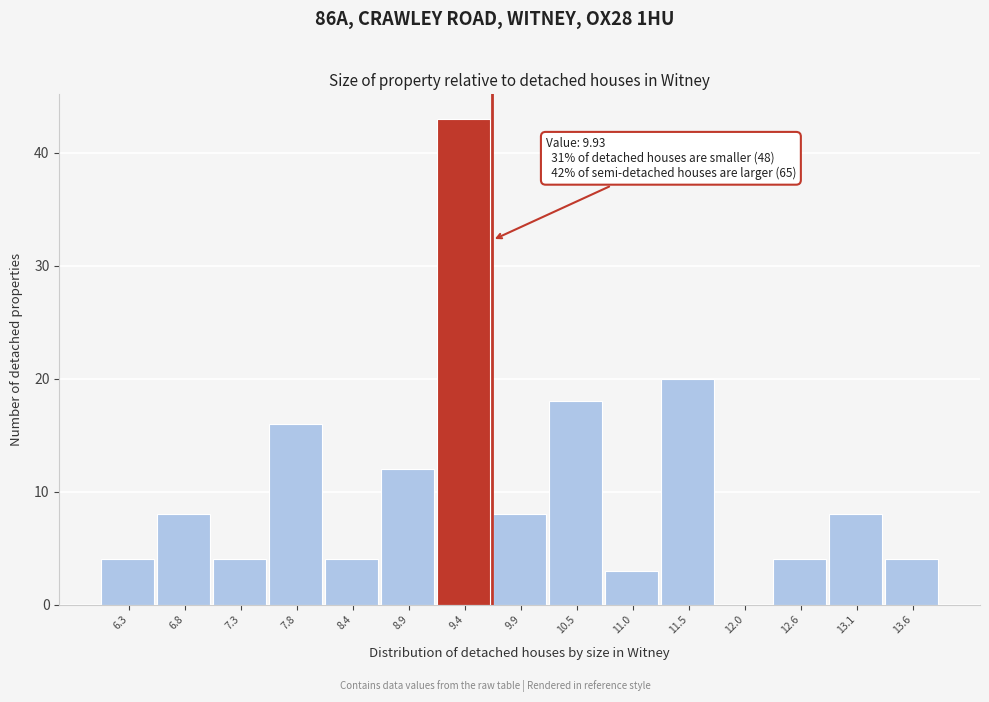

Reading left to right, transcribe all the data shown in this chart.

6.3=4	6.8=8	7.3=4	7.8=16	8.4=4	8.9=12	9.4=43	9.9=8	10.5=18	11.0=3	11.5=20	12.0=0	12.6=4	13.1=8	13.6=4